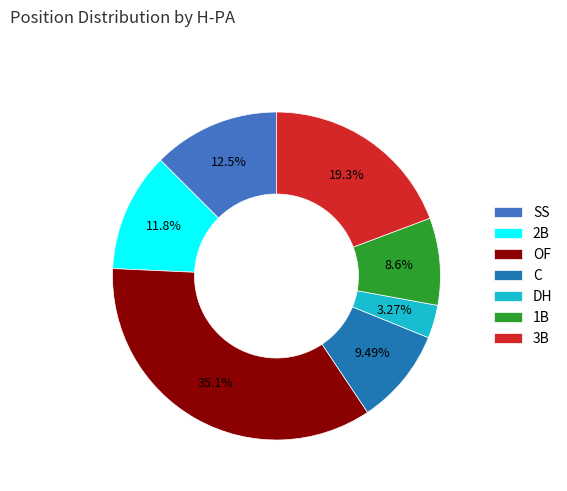

True or false: 3B accounts for 28% of the total.

False